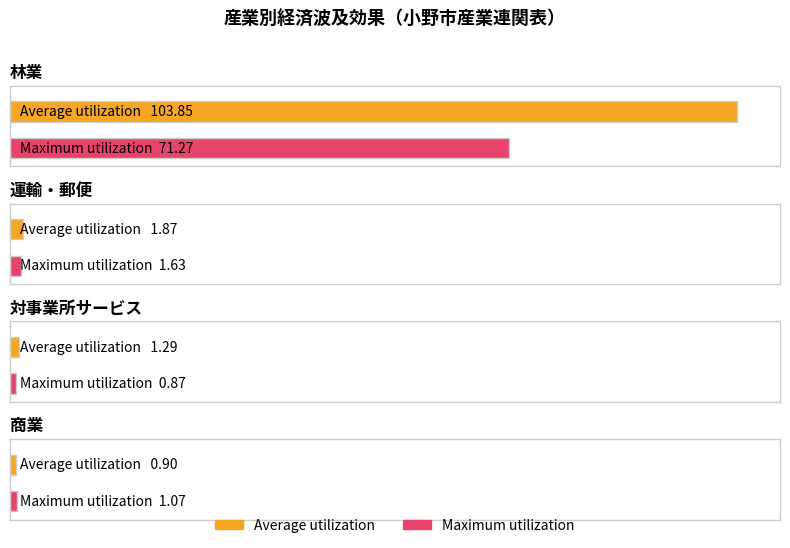

Is it true that Maximum utilization equals 1.6 at 運輸・郵便?

True